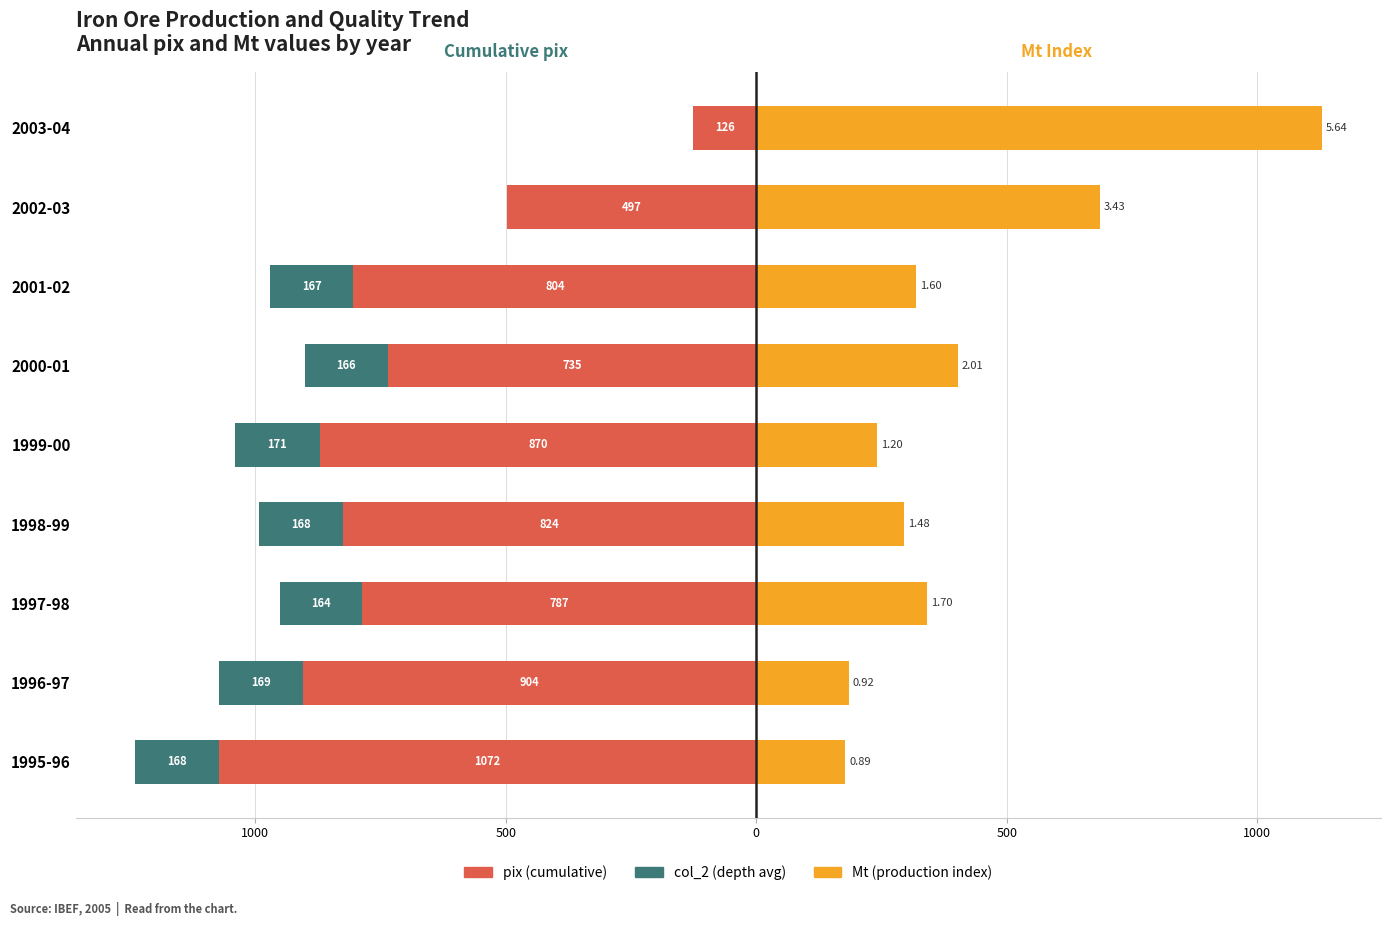

Which series changed the most between 1997-98 and 2001-02?

Mt (production index)